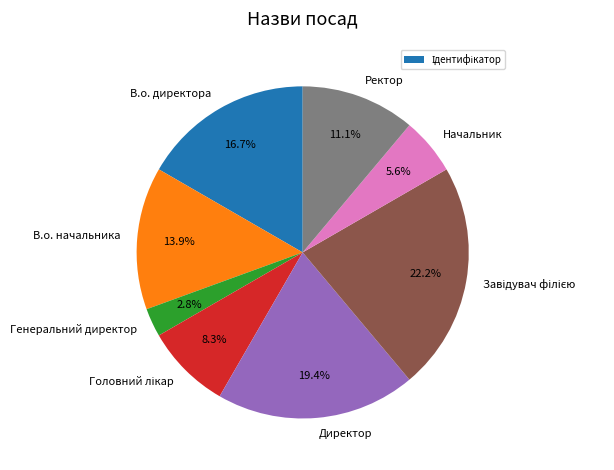

Is there any slice that represents more than half of the pie?

No